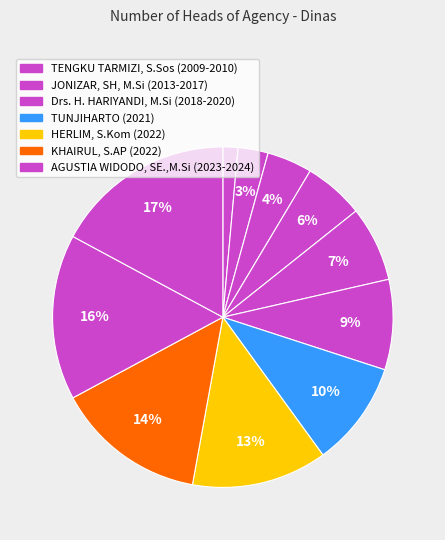

How many segments does this pie chart have?

11